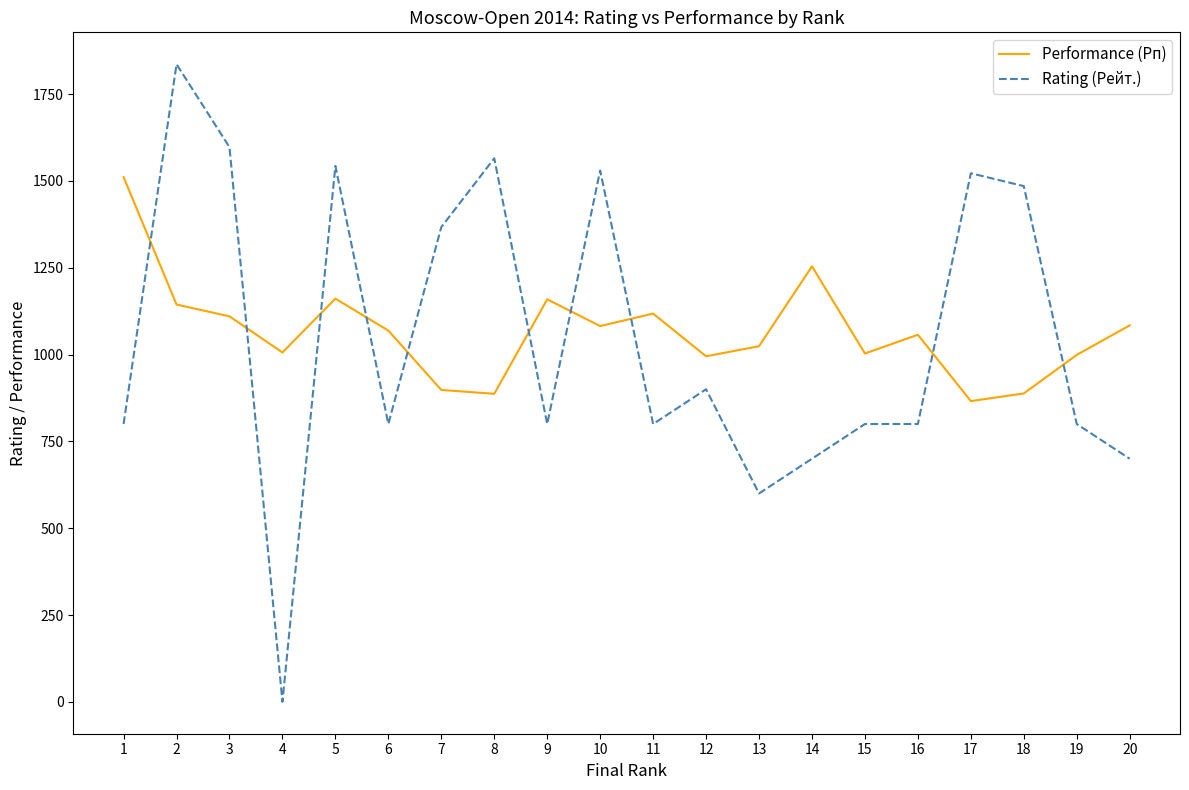

What is the approximate value of Performance (Рп) at 15, to the nearest 10?

1000